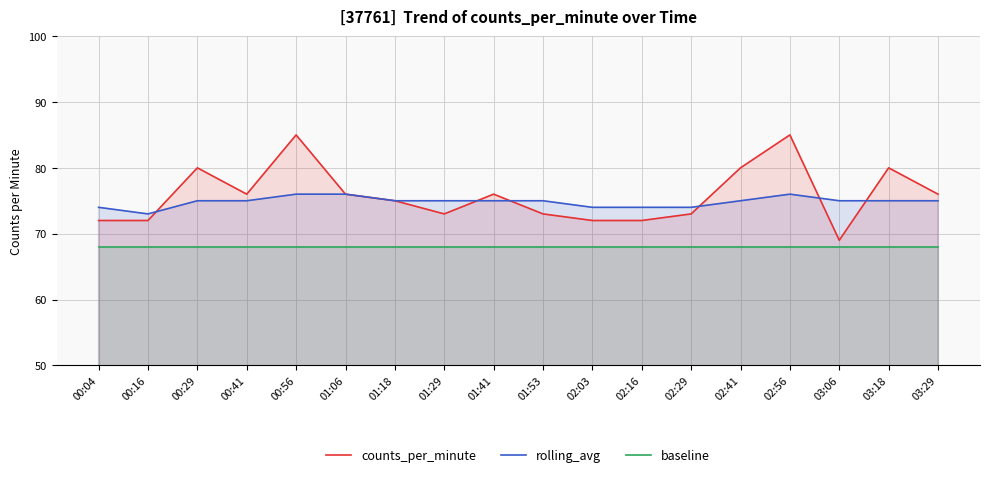

Which series has the largest total across all categories?

counts_per_minute